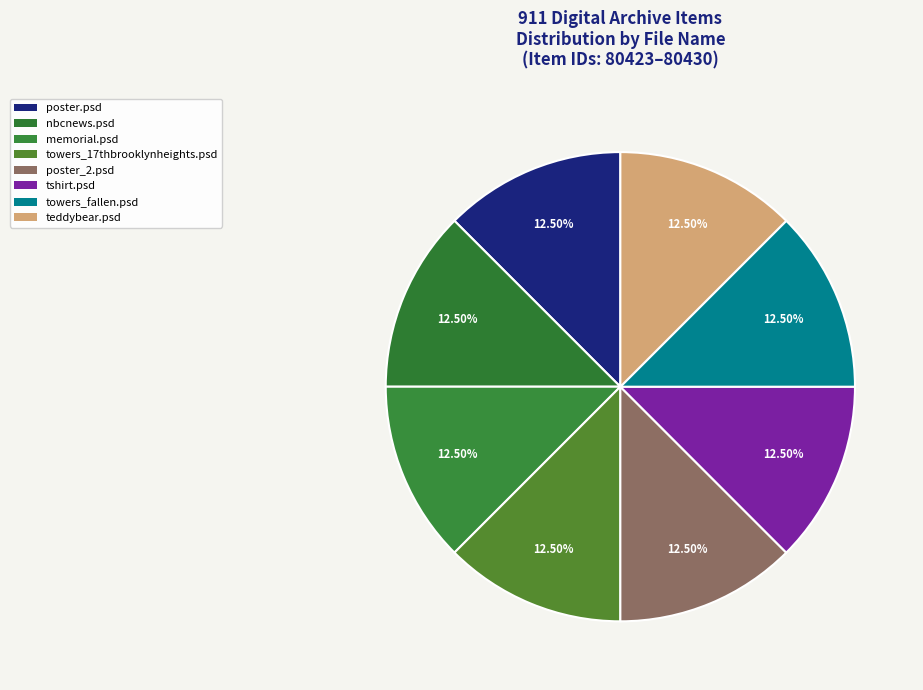

What percentage is the tshirt.psd slice, to the nearest percent?

13%